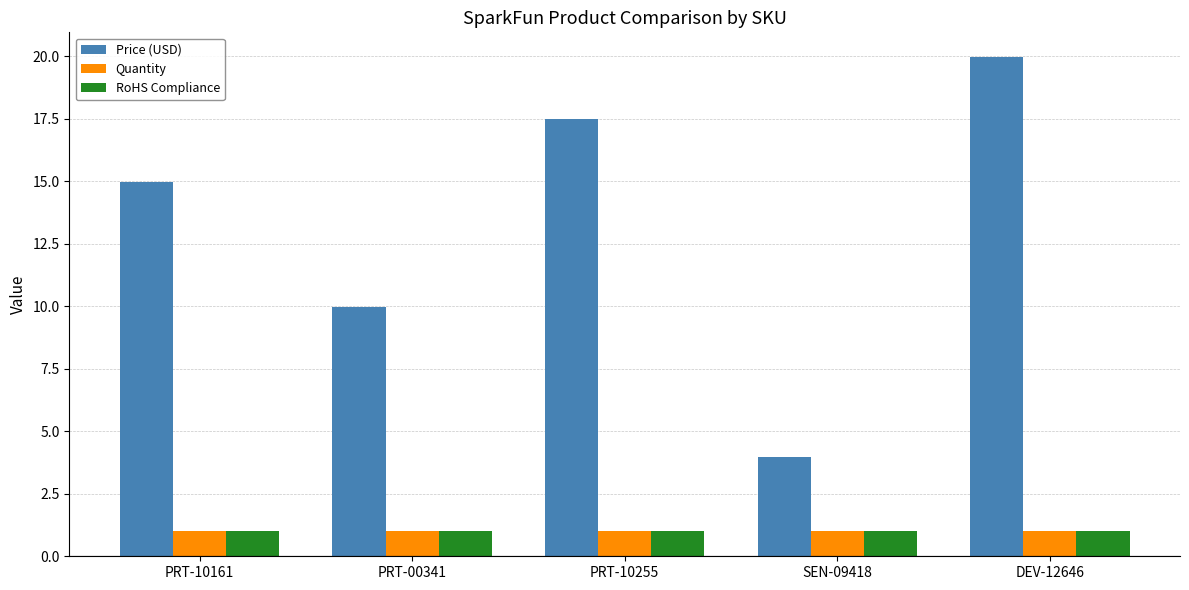

The value of Quantity at PRT-00341 is 1.8. True or false?

False